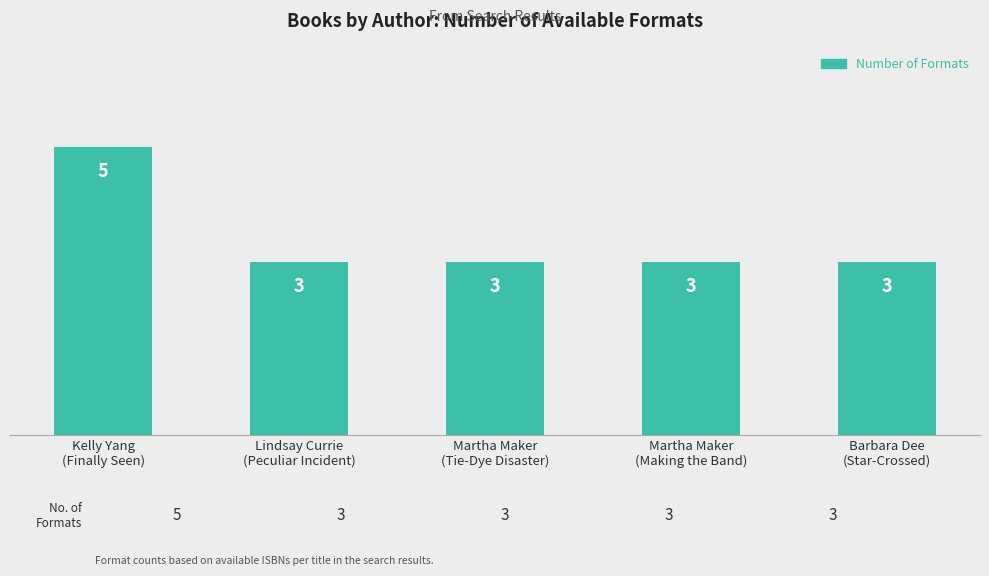

Reading left to right, extract all data points from this chart.

5	3	3	3	3